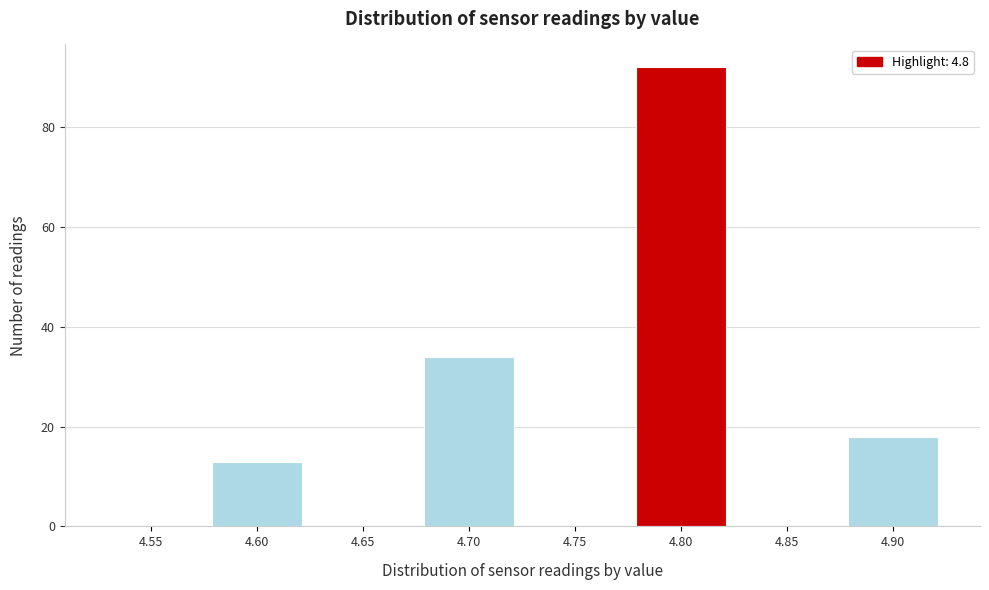

Reading left to right, what are all the values shown in this chart?

4.55=0	4.60=13	4.65=0	4.70=34	4.75=0	4.80=92	4.85=0	4.90=18